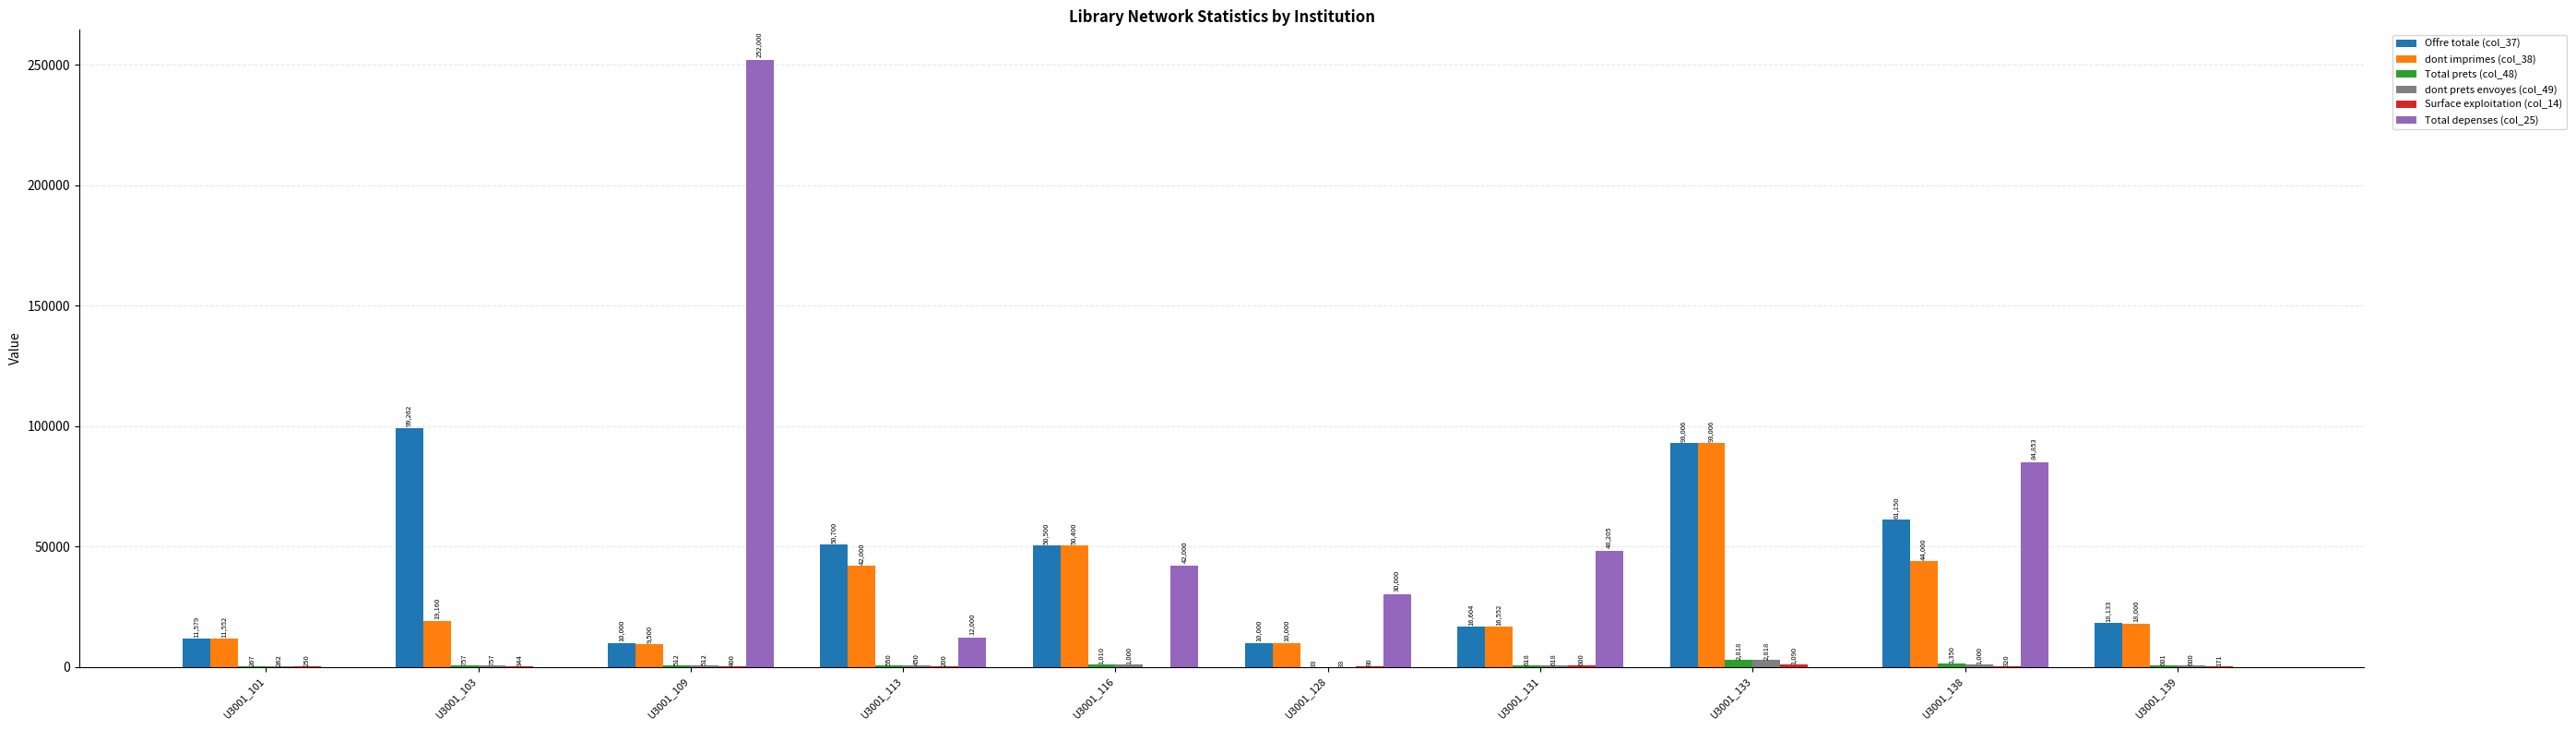

What is the greatest value displayed?

252000